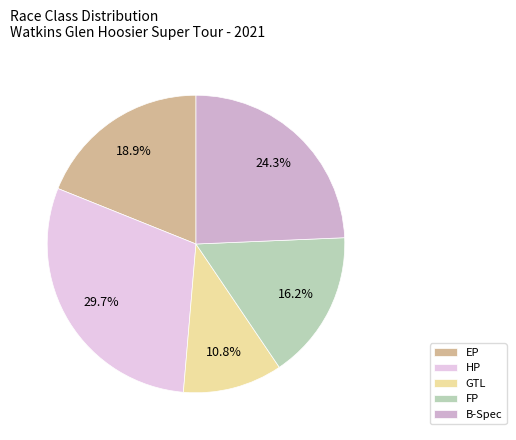

How many segments does this pie chart have?

5